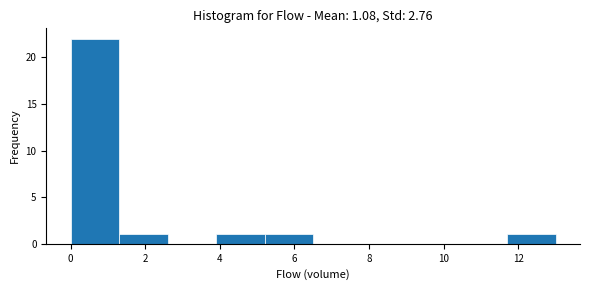

Which range on the x-axis has the tallest bar?

0.0 to 1.3